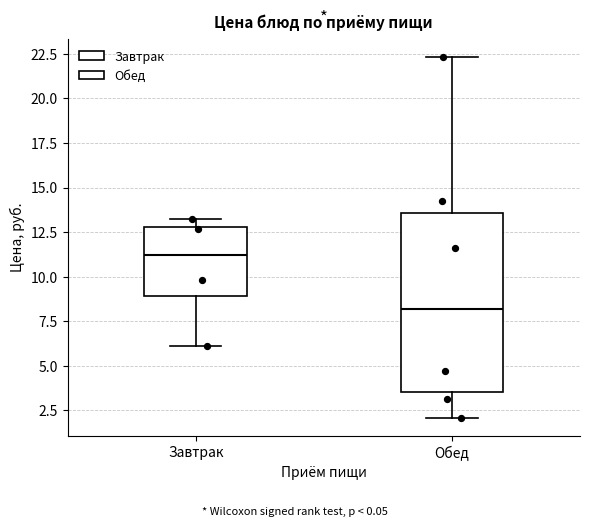

Which box has the lowest median line?

Обед